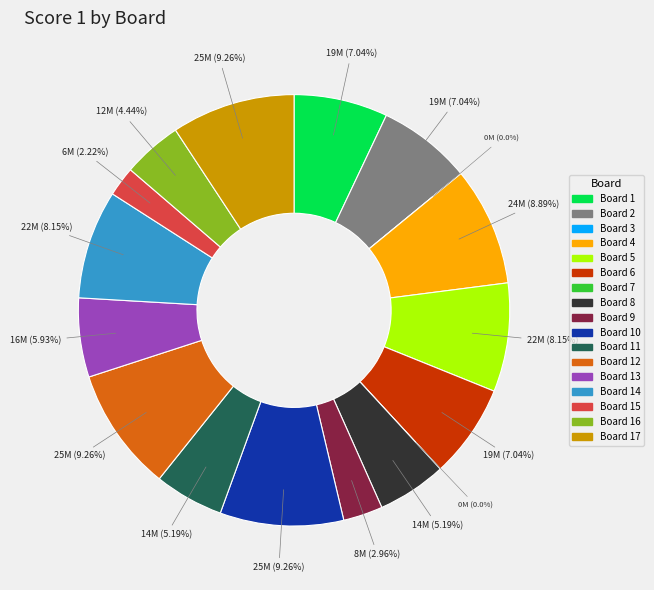

To the nearest percent, what is the difference between the Board 14 and Board 13 slice percentages?

2%